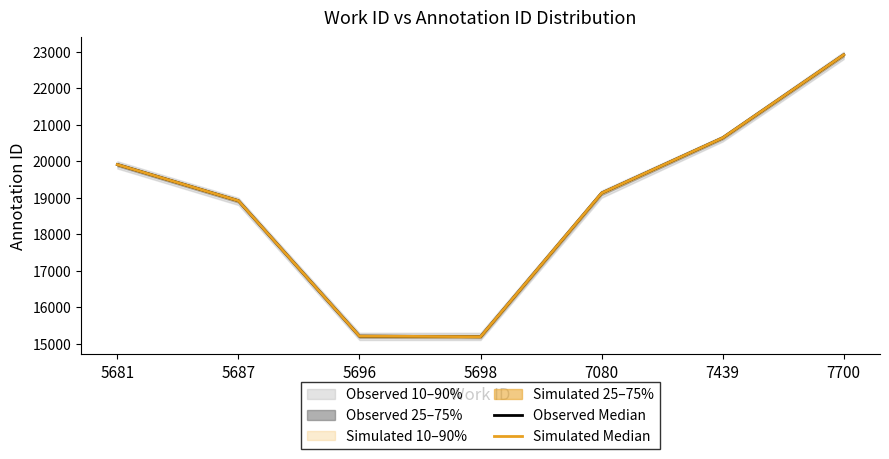

Rank the series at 5681 from lowest to highest value.

Observed Median, Simulated Median